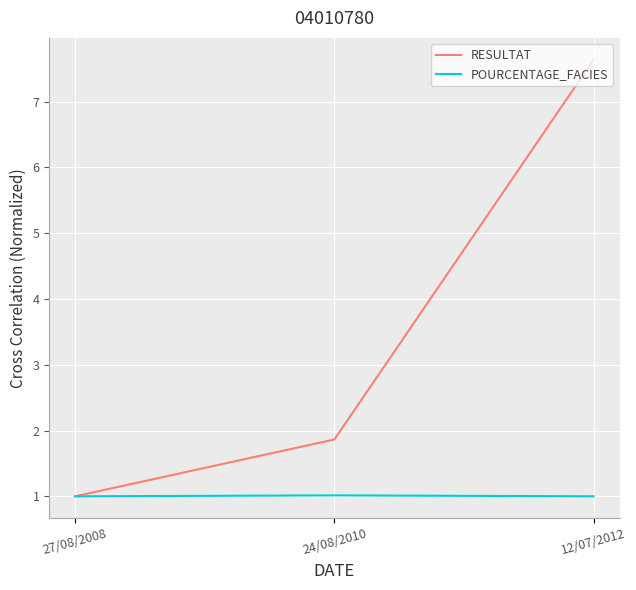

At which label is RESULTAT closest to 4?

24/08/2010